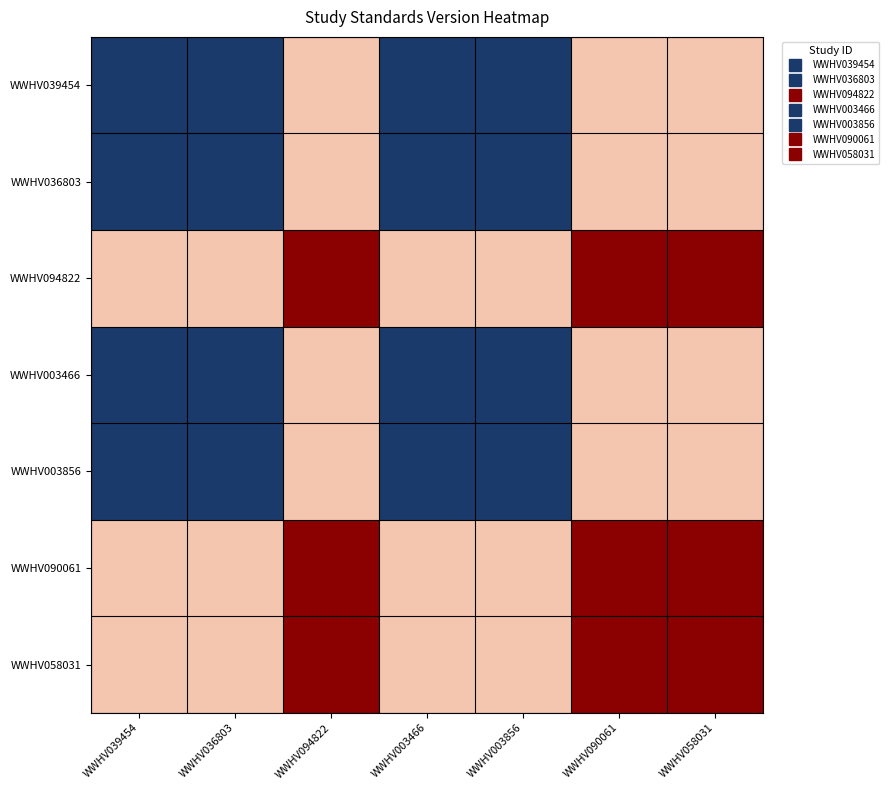

Which has a higher value, WWHV036803 or WWHV094822?

WWHV094822